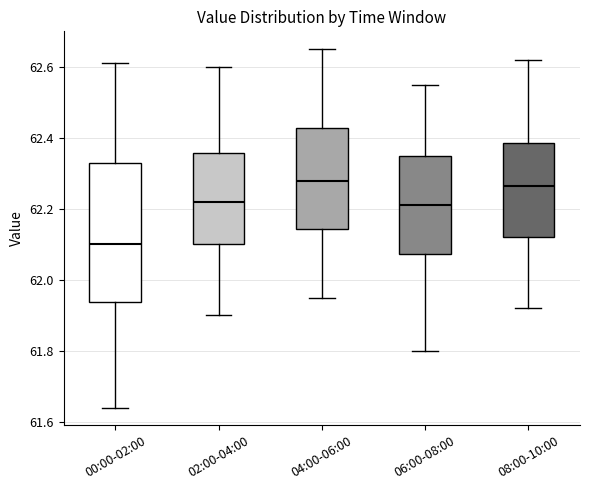

Reading left to right, read every box against the y-axis: the position of its median line, the range the box covers, and the ends of its whiskers. The values are not printed on the chart, so give them approximately, as read against the axis.

00:00-02:00: median 62.10, box 61.94 to 62.34, whiskers 61.64 to 62.62
02:00-04:00: median 62.22, box 62.10 to 62.36, whiskers 61.90 to 62.60
04:00-06:00: median 62.28, box 62.14 to 62.42, whiskers 61.96 to 62.66
06:00-08:00: median 62.22, box 62.08 to 62.36, whiskers 61.80 to 62.56
08:00-10:00: median 62.26, box 62.12 to 62.38, whiskers 61.92 to 62.62